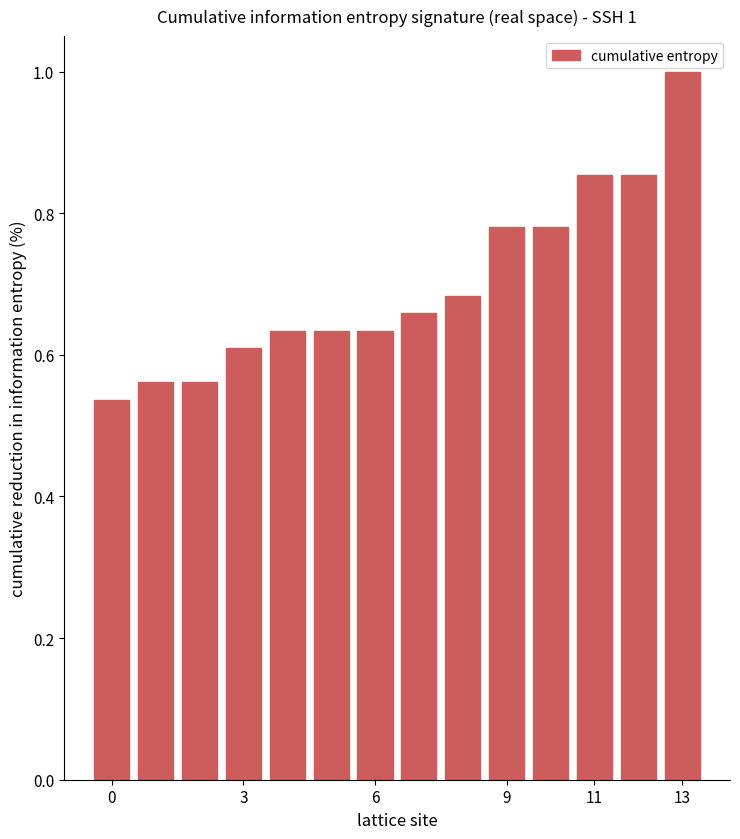

What is the maximum value shown in the chart?

1.0